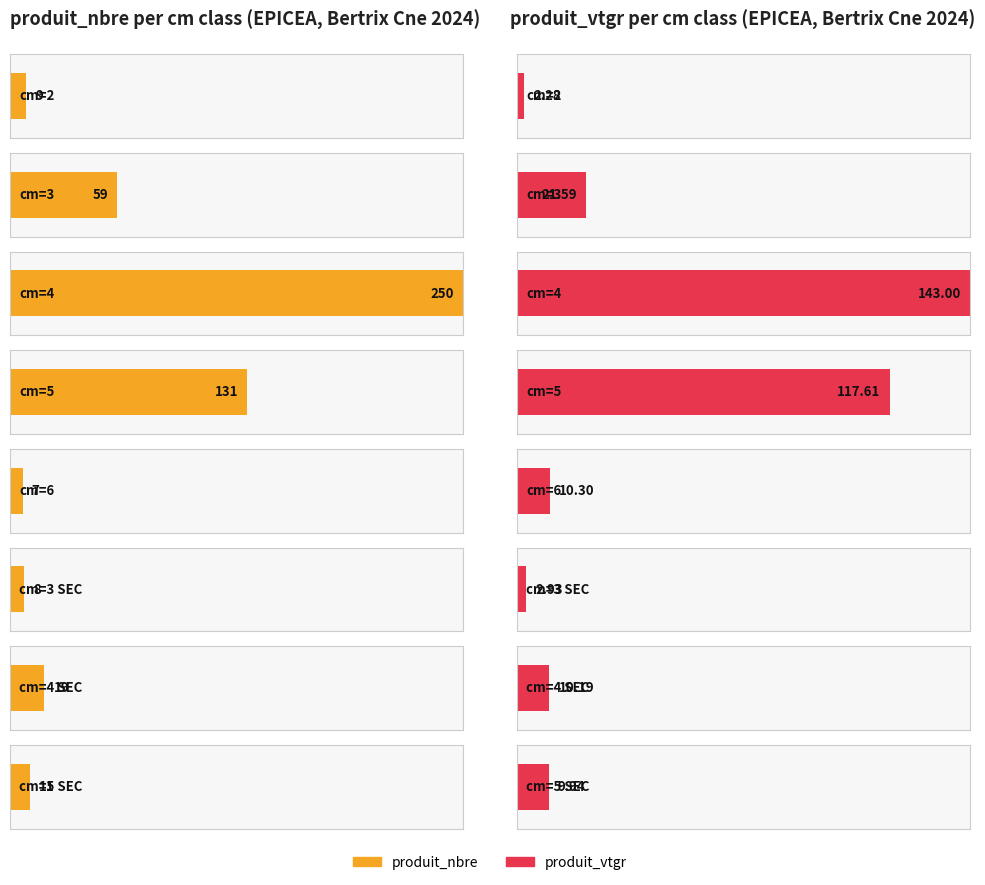

Are the bars grouped side by side (vs. stacked)?

Yes